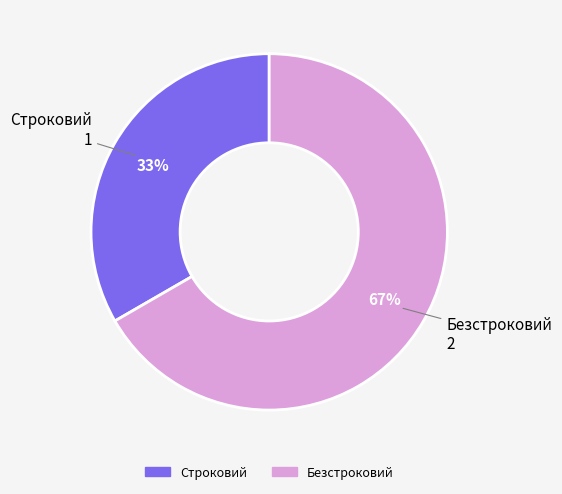

Which category has the biggest portion of the pie?

Безстроковий